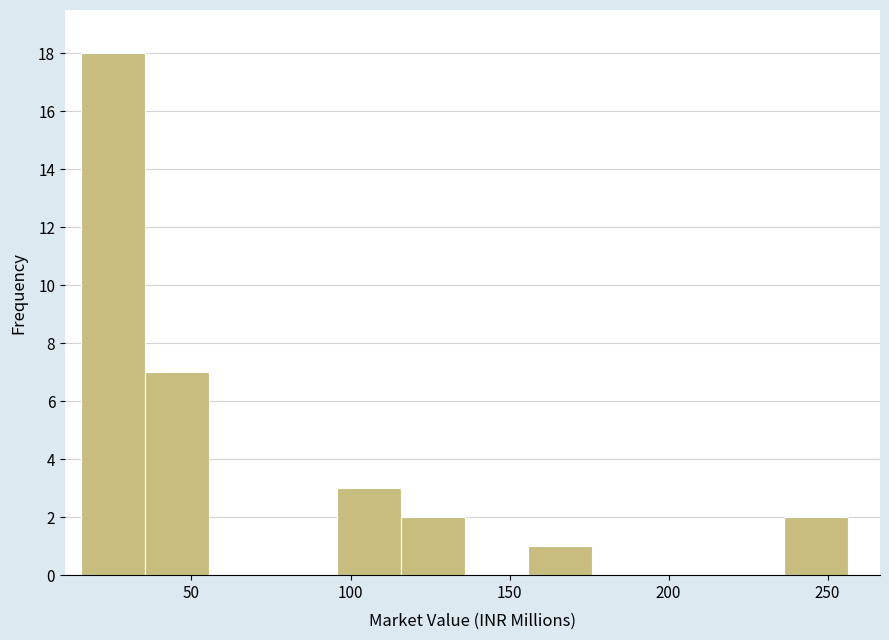

Which range on the x-axis has the tallest bar?

15 to 35